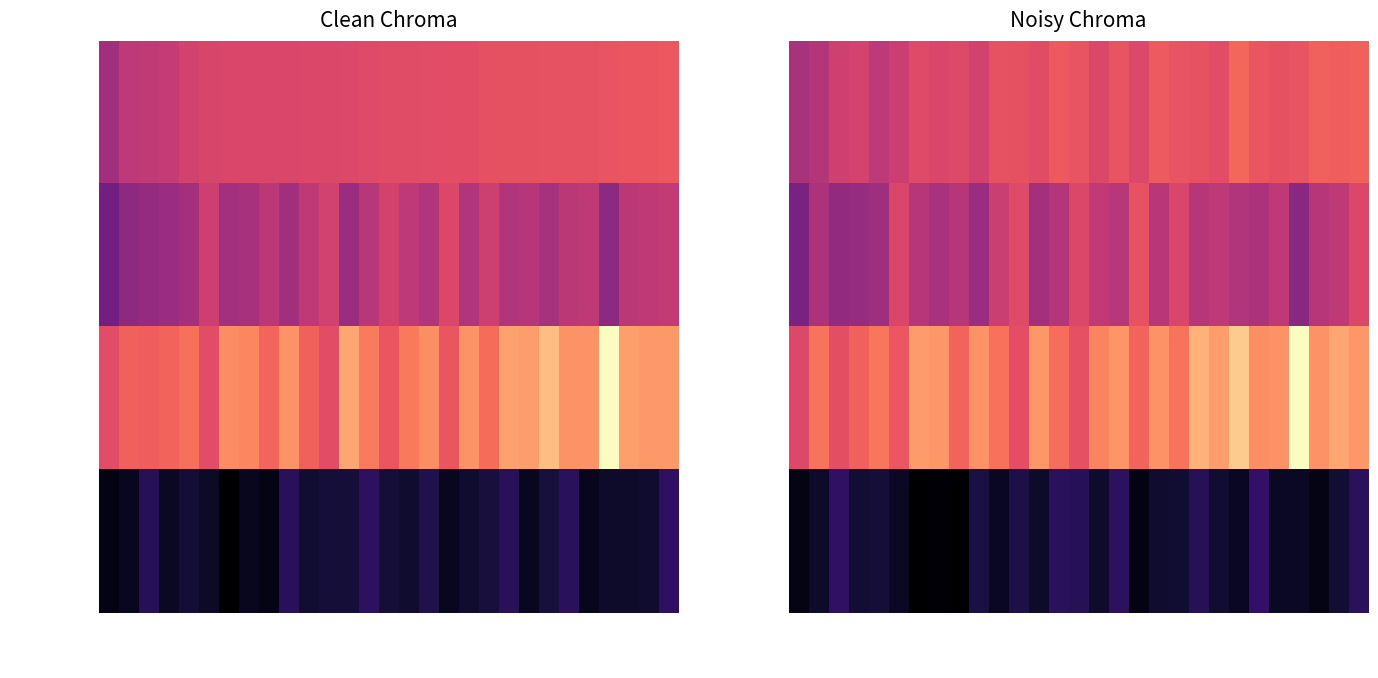

Rank the series at Dutchess from highest to lowest value.

Upper 95% CI, Age-Adj Rate, Lower 95% CI, Recent 5Y Trend